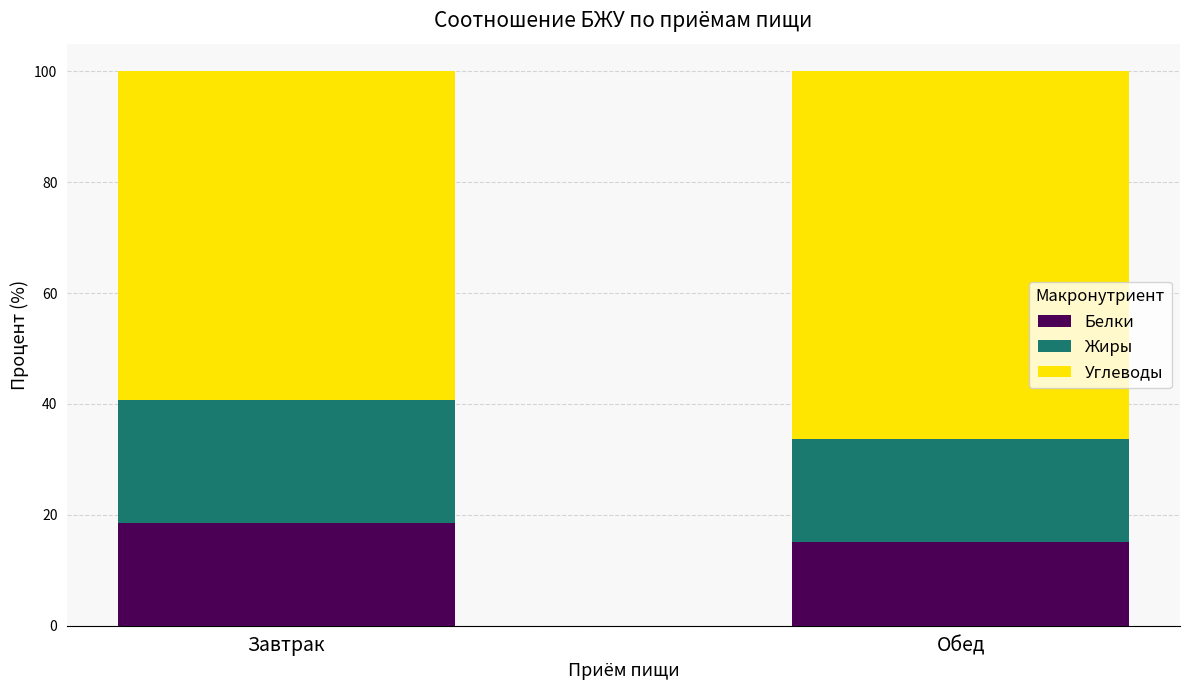

What is the lowest value of the Белки series?

15.0